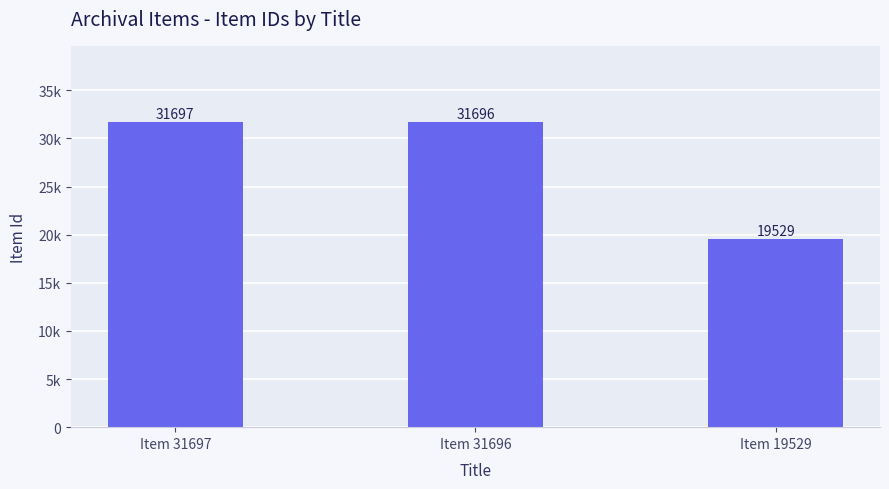

What is the difference between the values at Item 31697 and Item 31696?

1